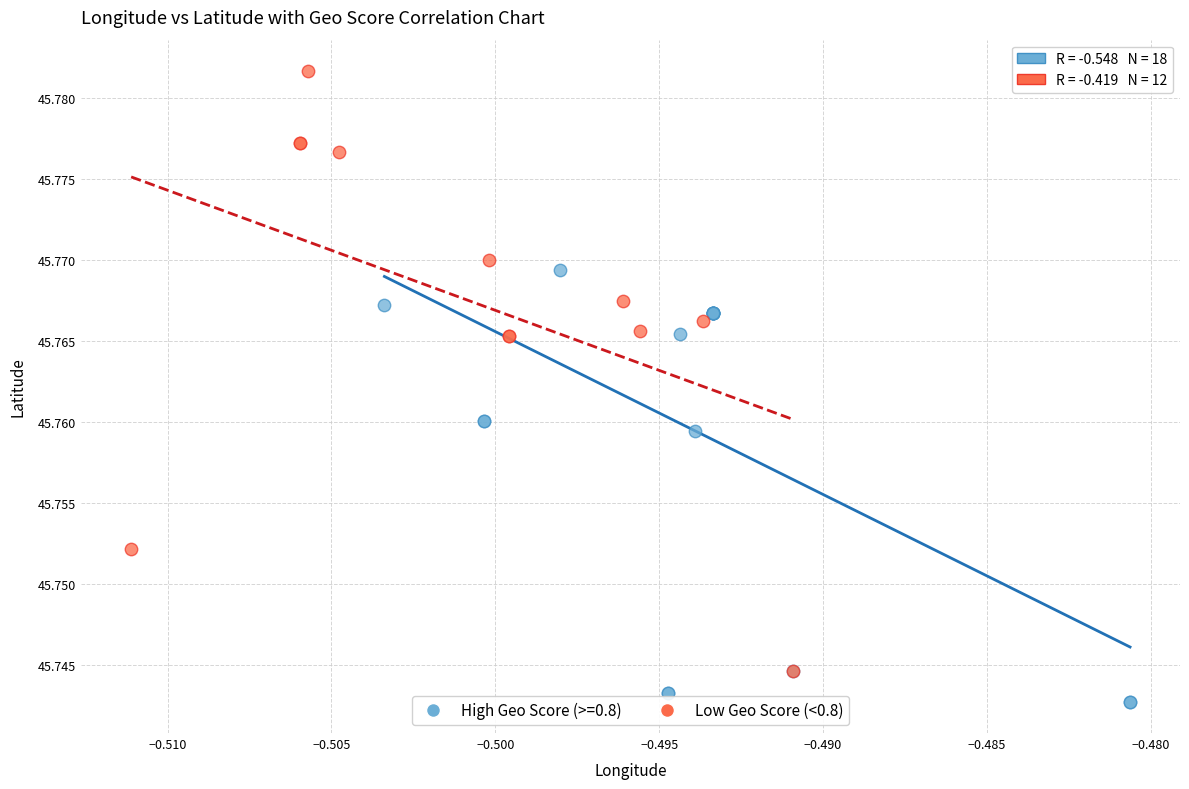

Which series contains the lowest Y value?

High Geo Score (>=0.8)